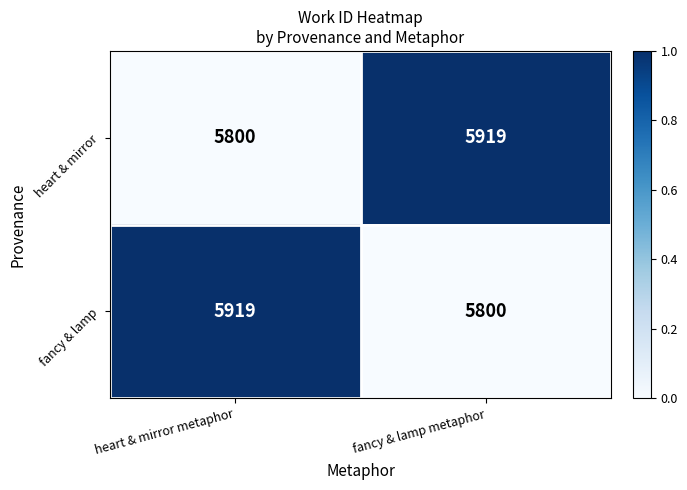

How many distinct data groups are displayed?

2